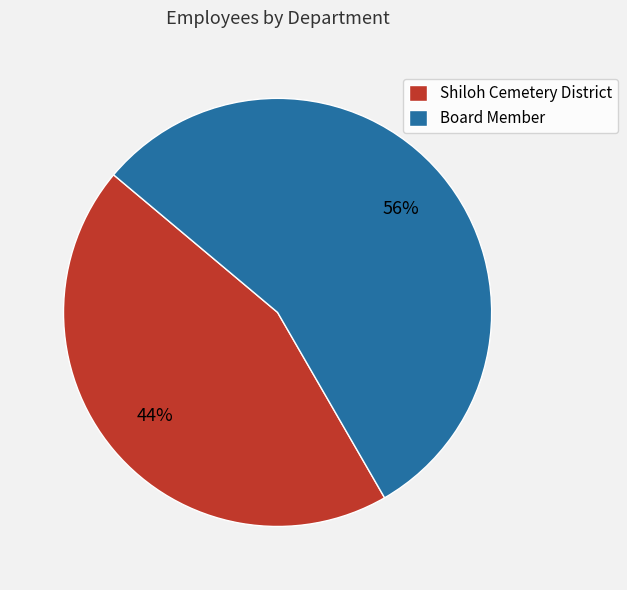

To the nearest percent, what is the average slice percentage?

50%